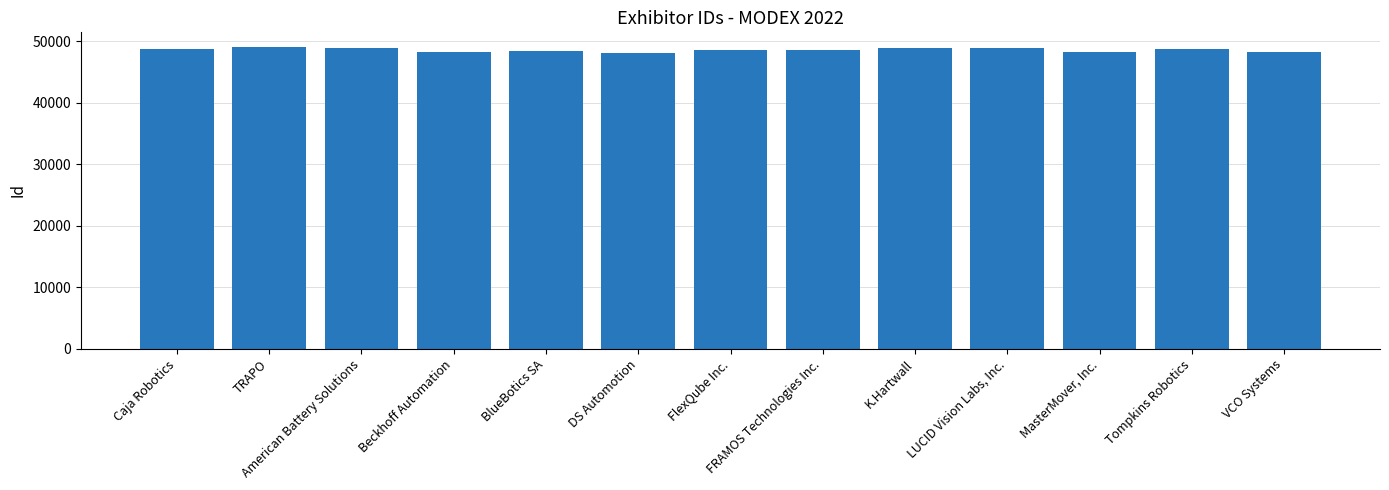

Rank the categories by value from highest to lowest.

TRAPO, LUCID Vision Labs, Inc., K.Hartwall, American Battery Solutions, Tompkins Robotics, Caja Robotics, FRAMOS Technologies Inc., FlexQube Inc., BlueBotics SA, VCO Systems, MasterMover, Inc., Beckhoff Automation, DS Automotion